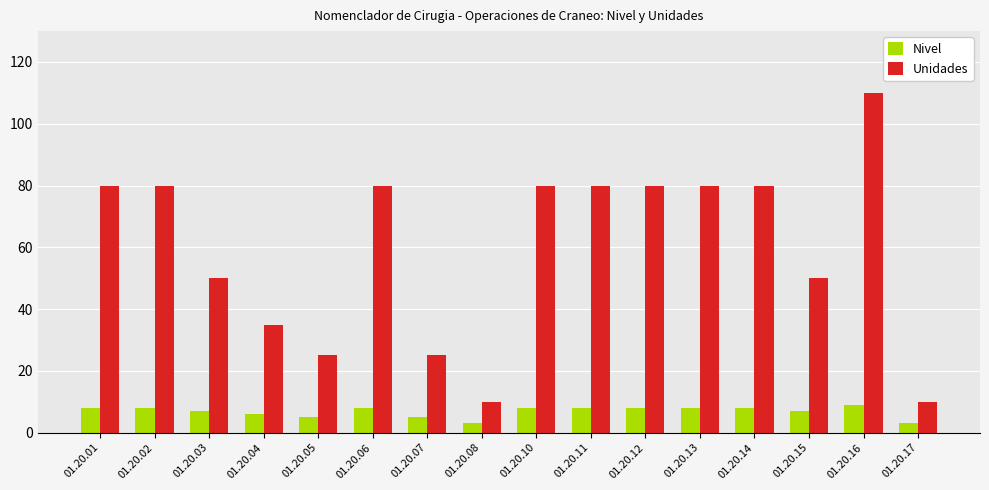

Which series has the largest range (max minus min)?

Unidades